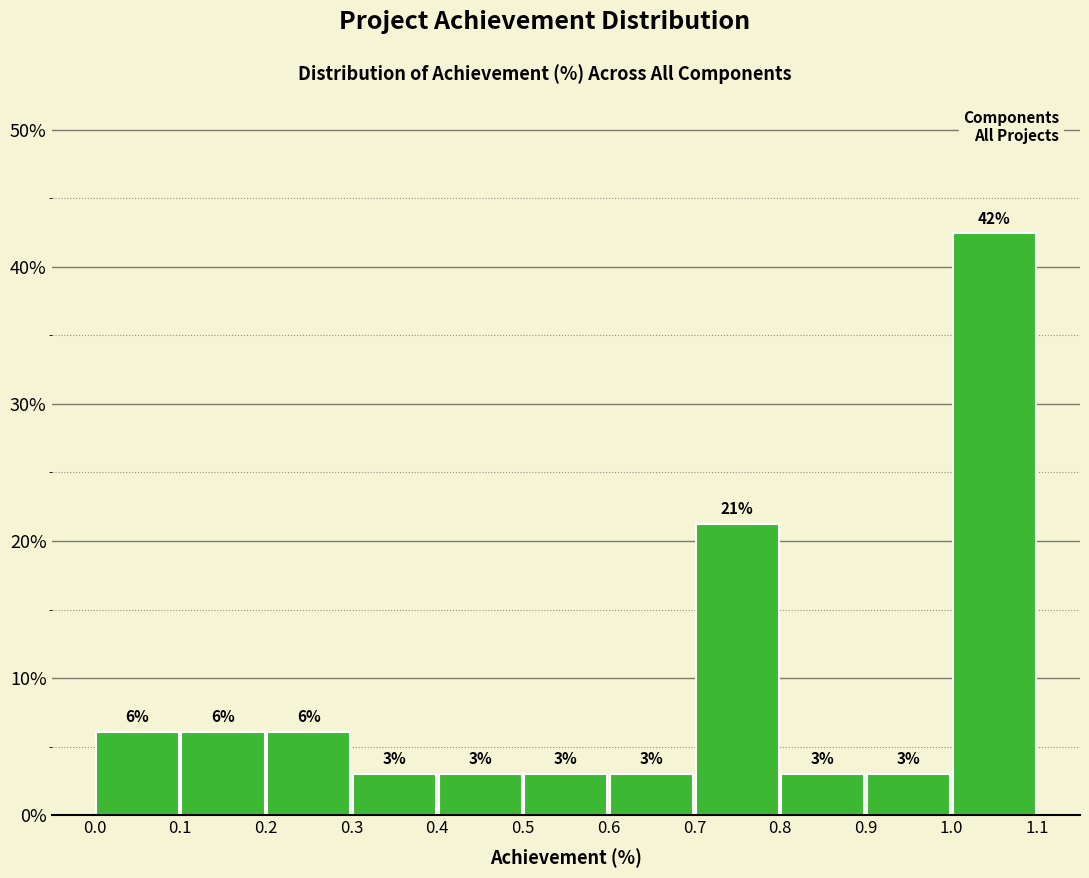

Which range on the x-axis has the tallest bar?

1.0 to 1.1